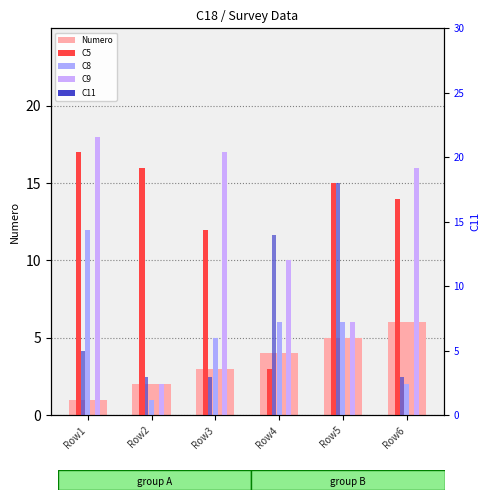

At which label is C8 closest to 6?

Row4